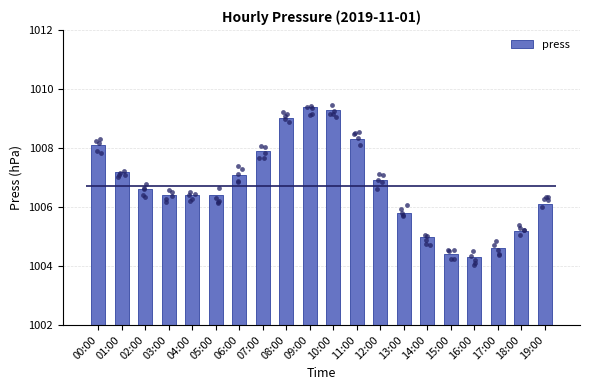

Which has a higher value, 14:00 or 11:00?

11:00